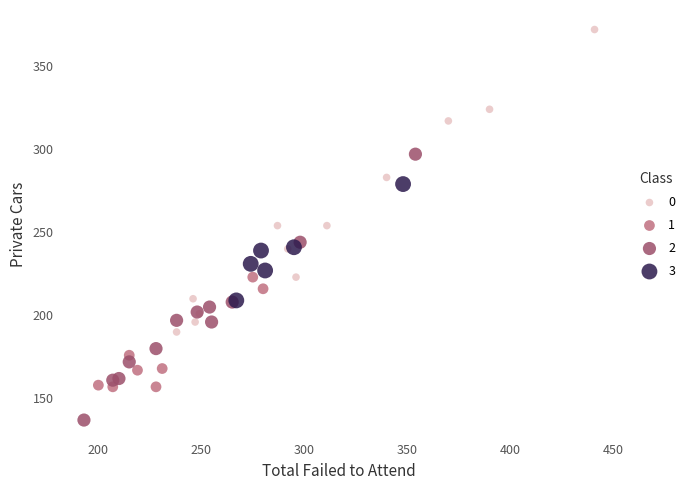

What are all the series names shown in the legend?

0, 1, 2, 3